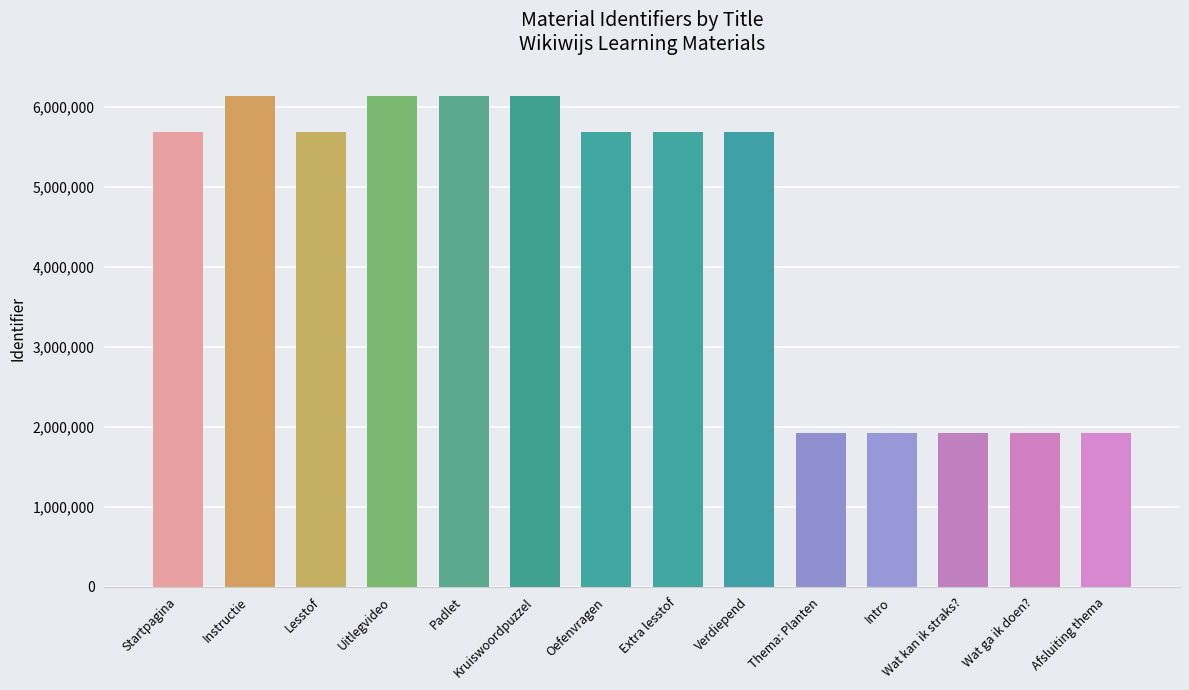

List the labels in order of value, largest first.

Instructie, Kruiswoordpuzzel, Padlet, Uitlegvideo, Verdiepend, Extra lesstof, Oefenvragen, Lesstof, Startpagina, Afsluiting thema, Wat ga ik doen?, Wat kan ik straks?, Intro, Thema: Planten